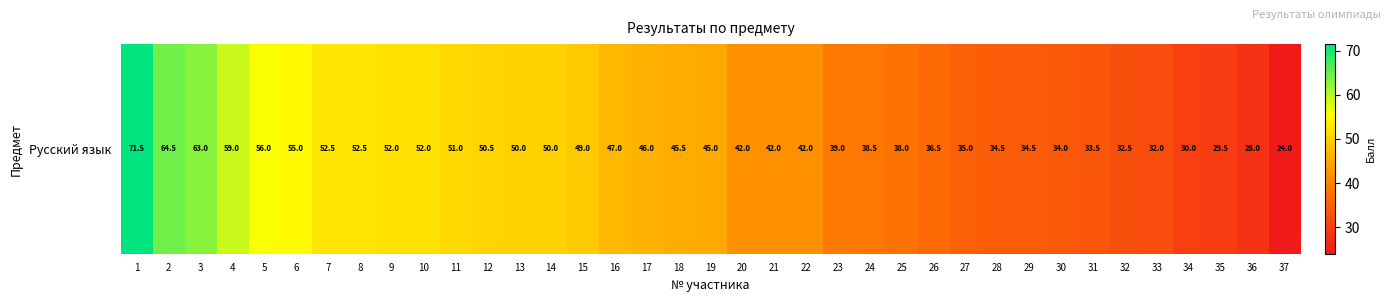

What is the maximum value shown in the chart?

71.5